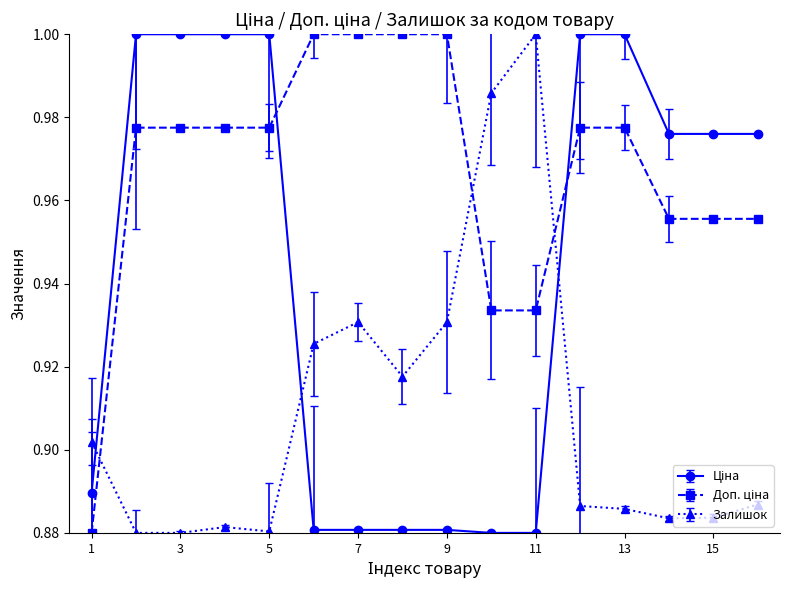

True or false: Залишок has more than 2 interior local peaks.

True